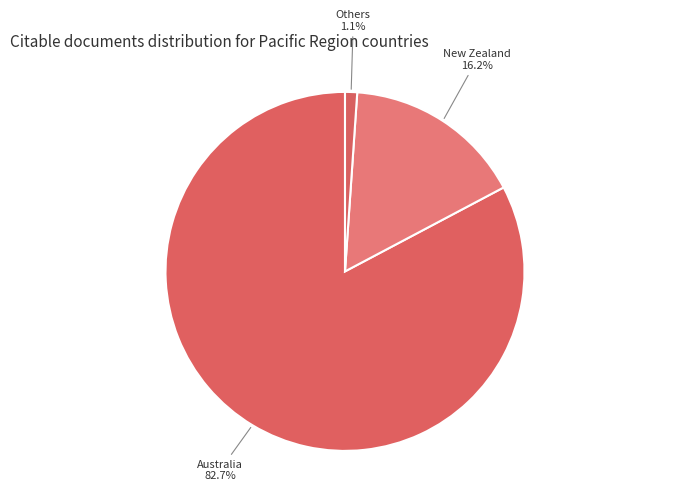

Which slice represents more than half of the pie?

Australia